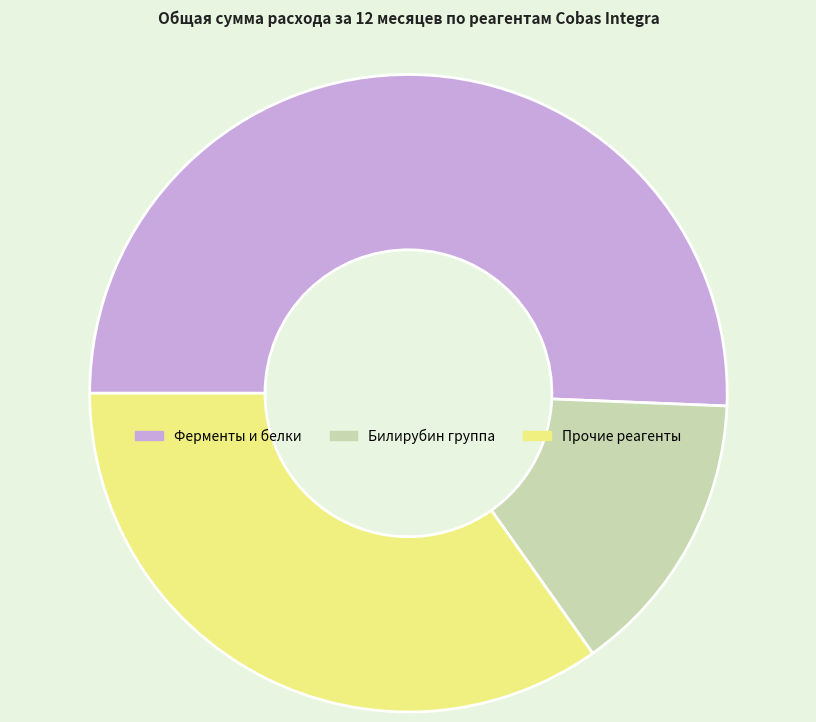

Which category has the smallest portion of the pie?

Билирубин группа